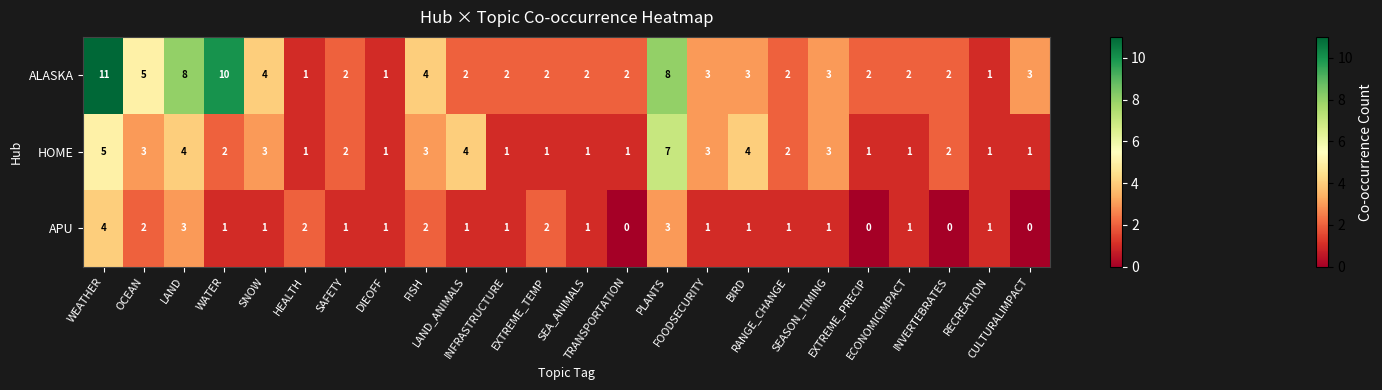

Count the number of data series in this chart.

3